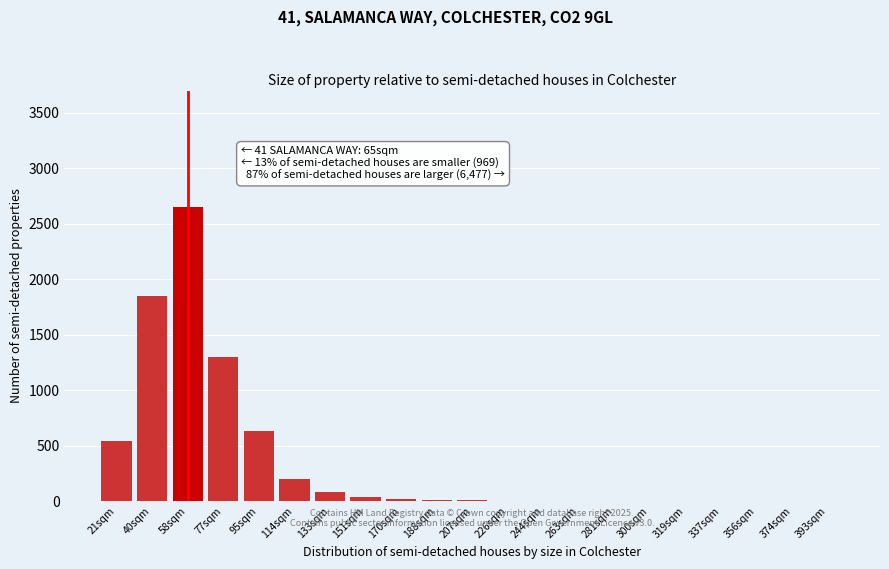

What is the change in value from 21sqm to 114sqm?

-340